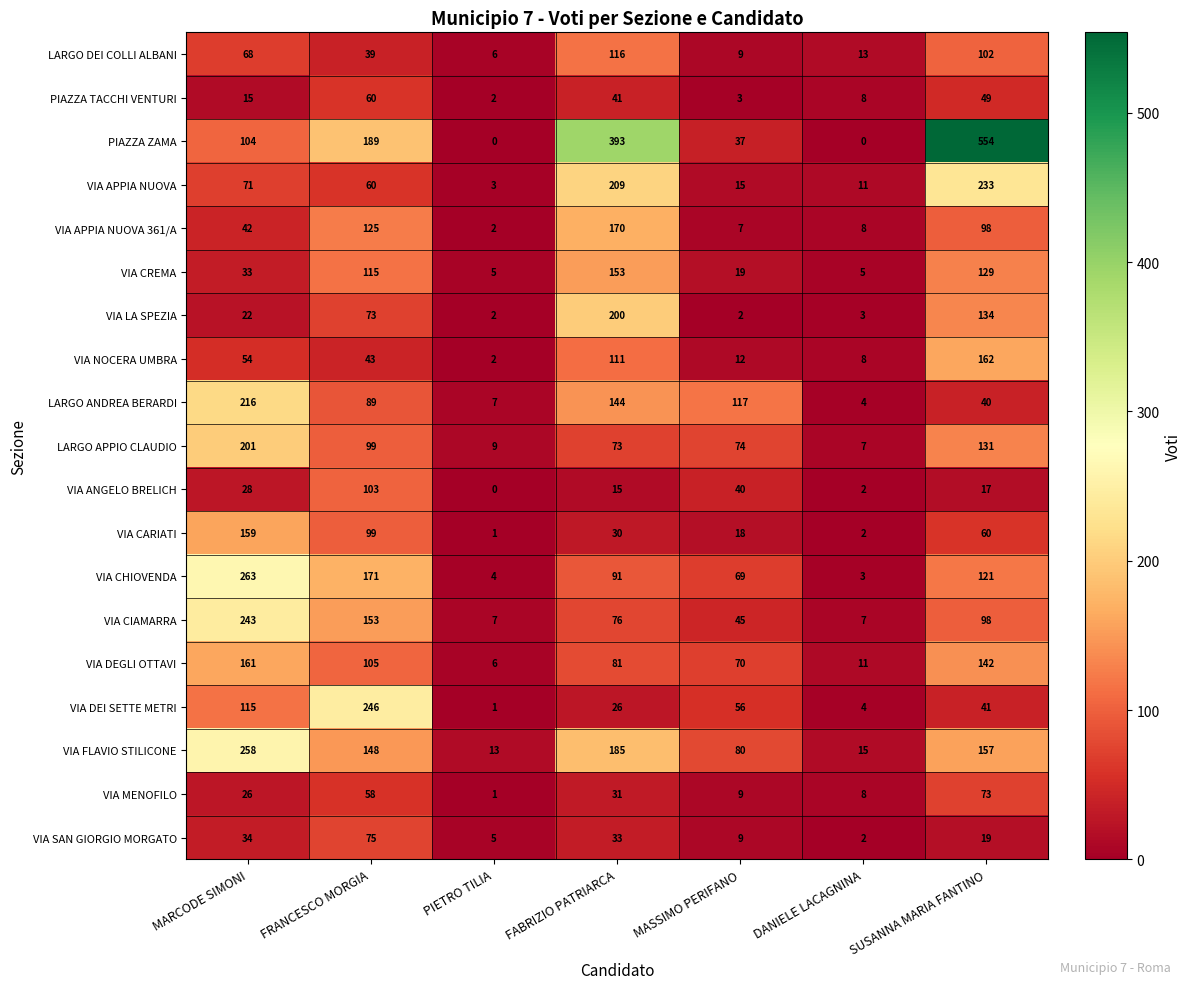

Which series has the widest spread of values?

PIAZZA ZAMA